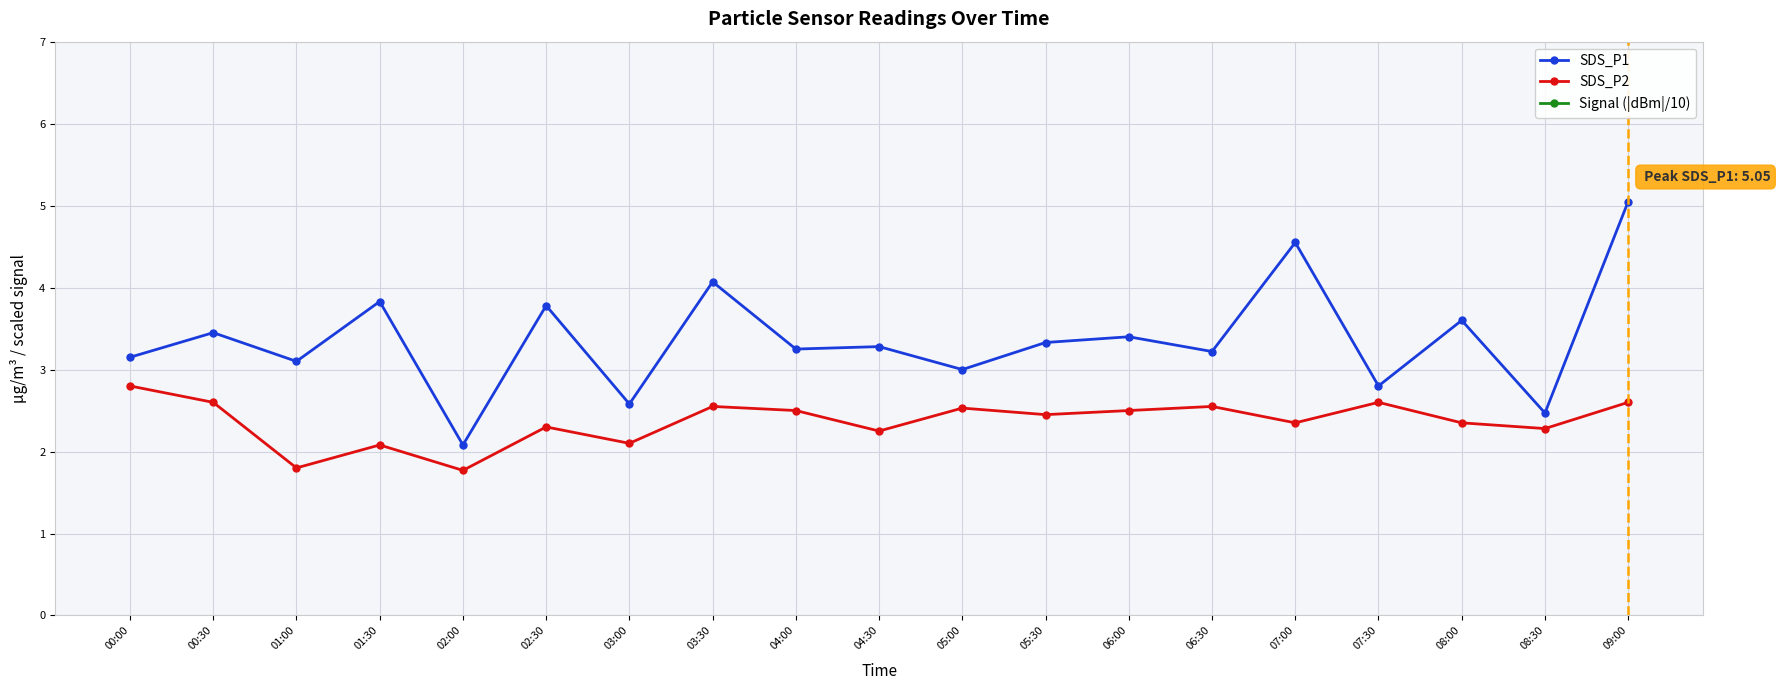

What are all the series names shown in the legend?

SDS_P1, SDS_P2, Signal (|dBm|/10)